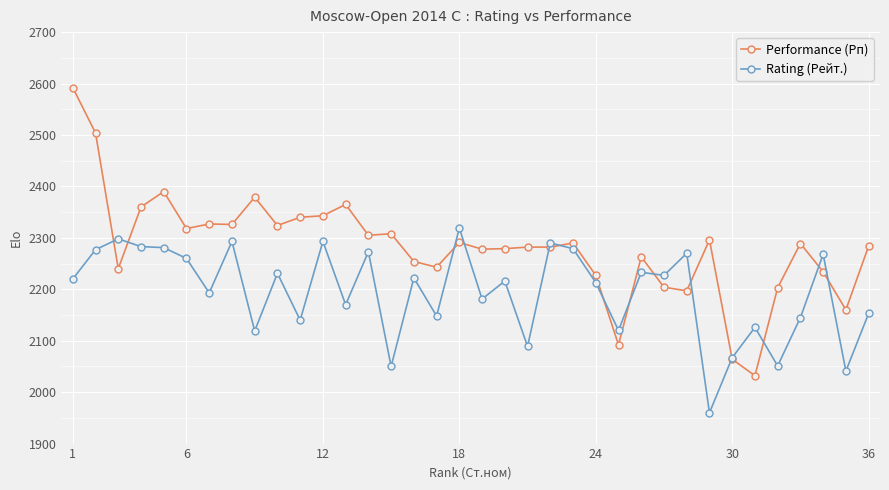

What is the value of the Performance (Рп) point at the 10th from the left?

2324